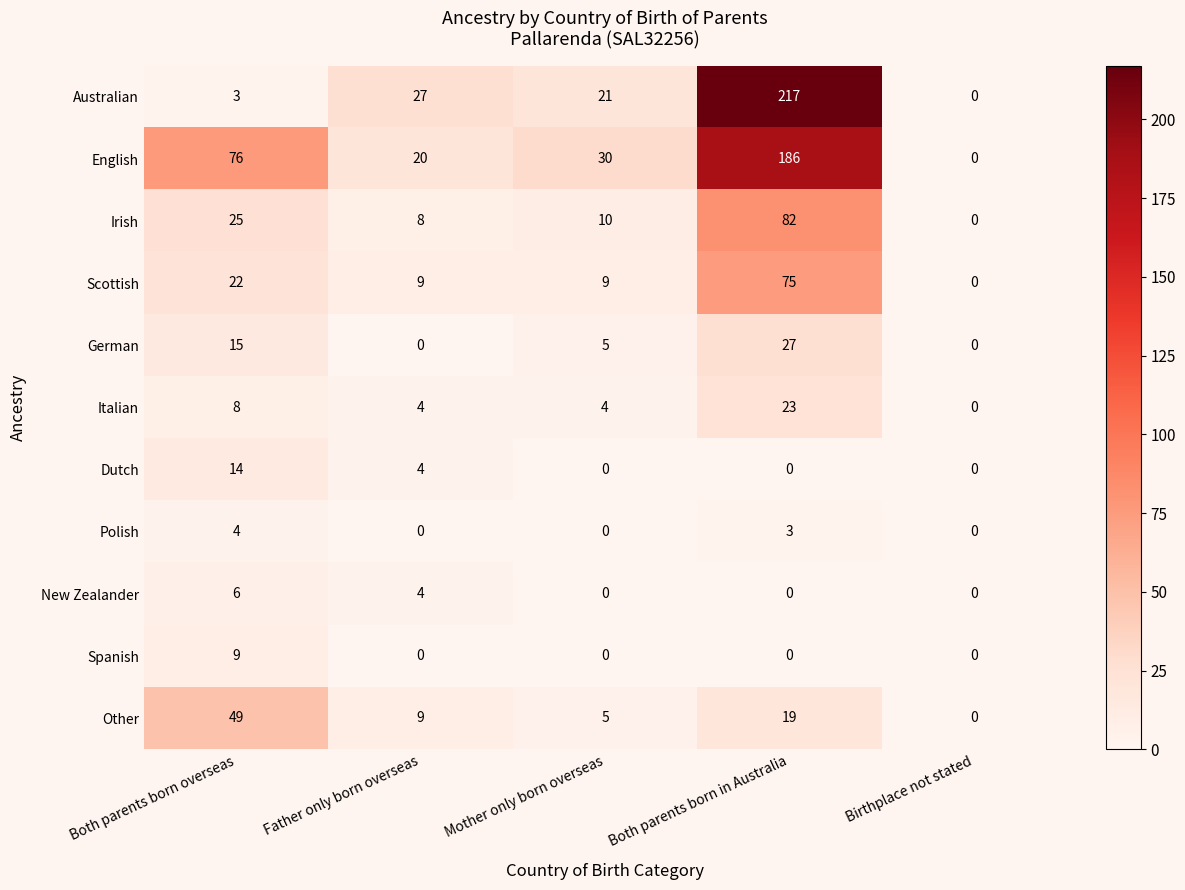

How many data points in Scottish are less than 9?

1